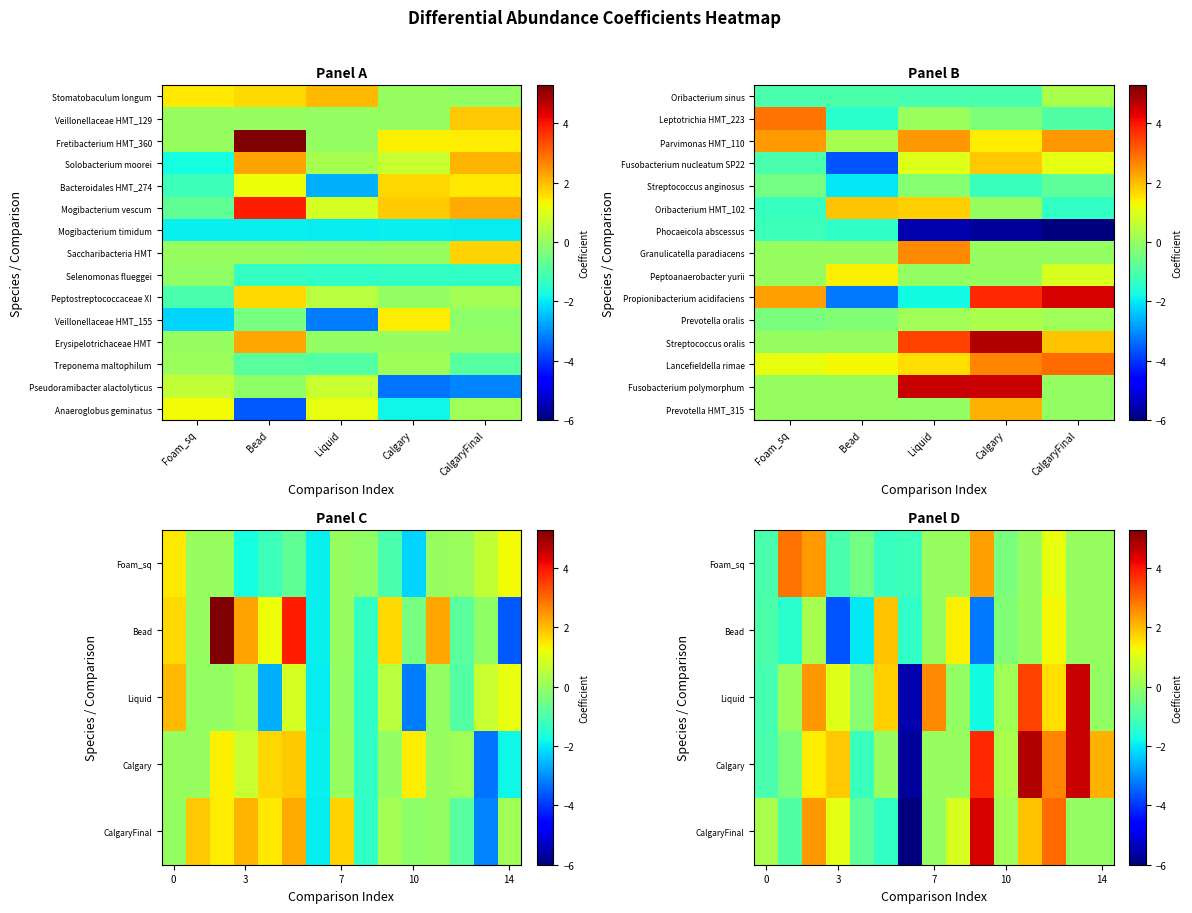

The Oribacterium HMT_102 series shows 1.9 at Bead. True or false?

True